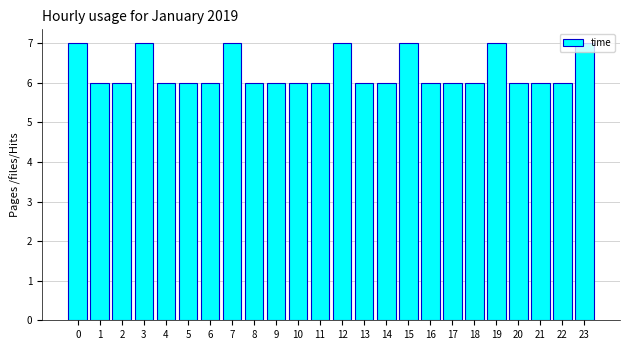

What is the value of the 15th bar from the left?

6